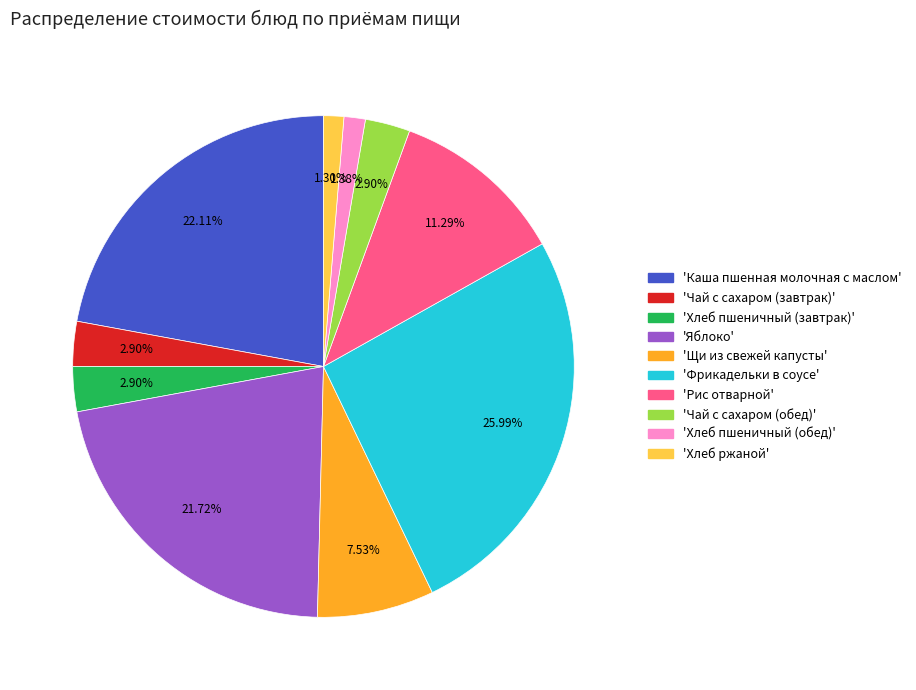

How many slices are in this pie chart?

10